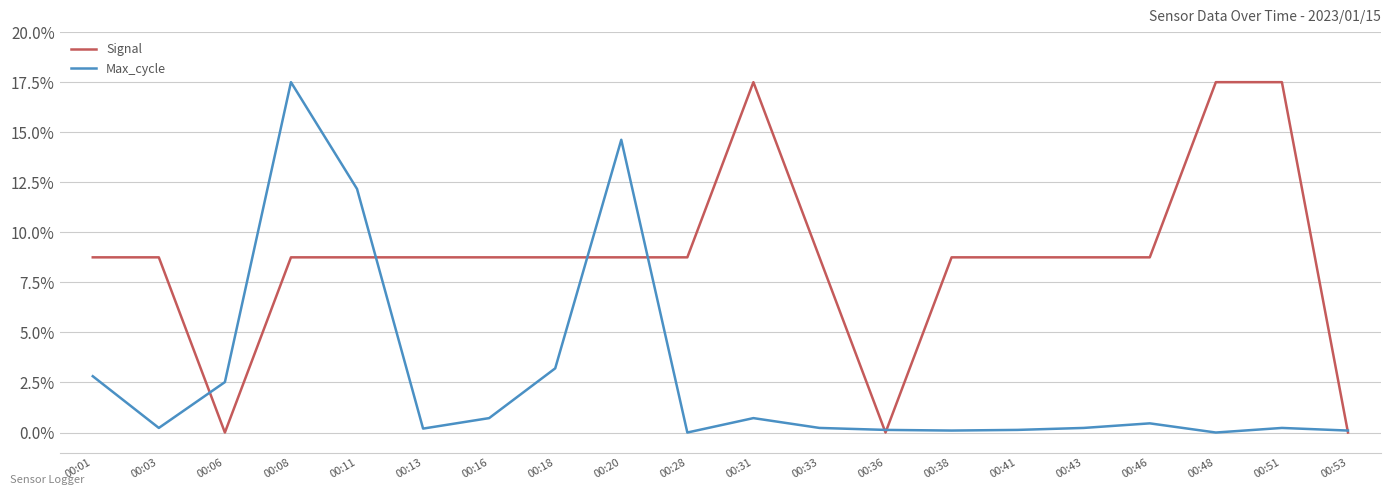

What is the average value of the Max_cycle series?

2.8